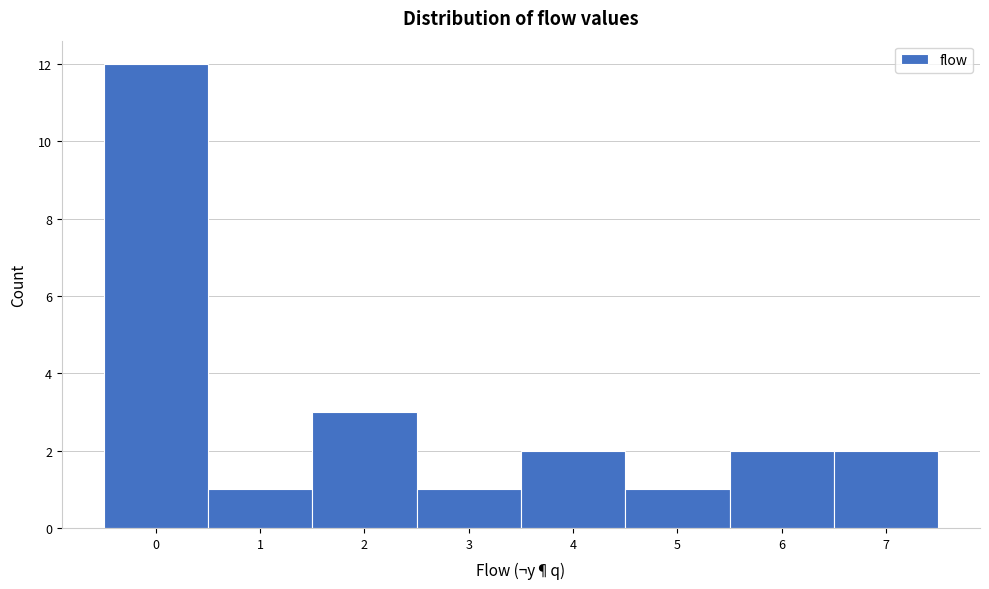

Reading left to right, transcribe this chart: for each bar, give the range it covers on the x-axis and its height. The values are not printed on the chart, so give them approximately, as read against the axis.

-0.5 to 0.5: 12
0.5 to 1.5: 1
1.5 to 2.5: 3
2.5 to 3.5: 1
3.5 to 4.5: 2
4.5 to 5.5: 1
5.5 to 6.5: 2
6.5 to 7.5: 2